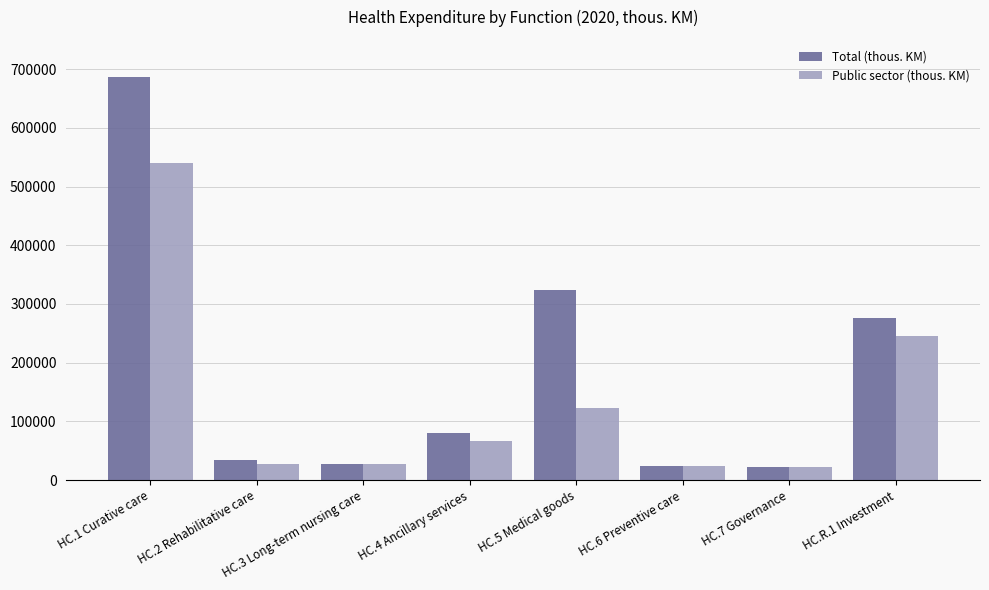

How many bars are there in each group?

2